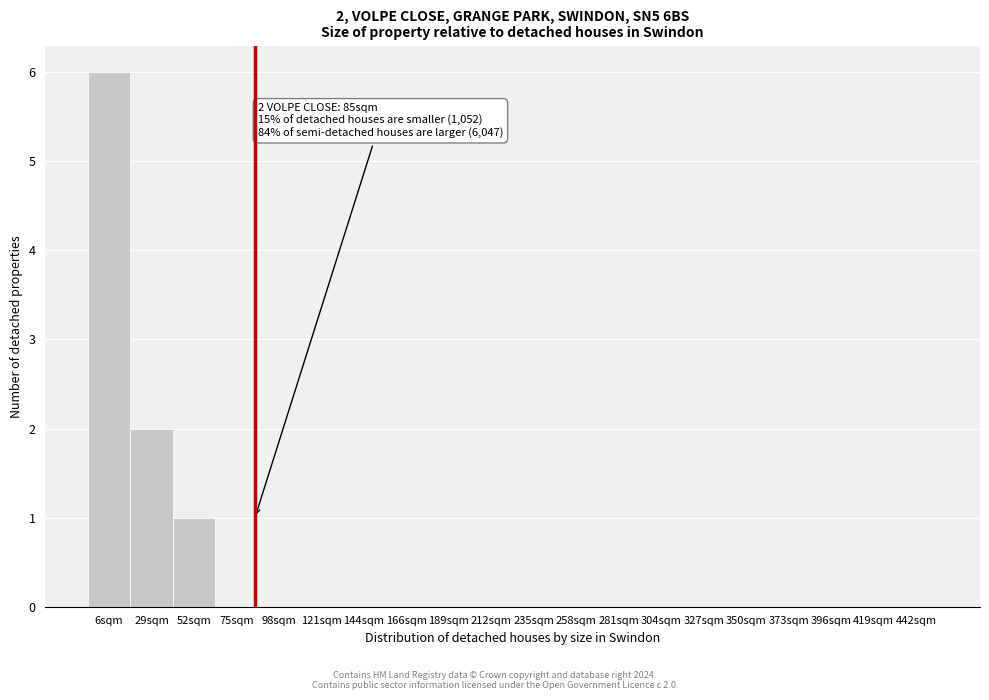

Reading left to right, list all the values displayed in this chart.

6sqm=6	29sqm=2	52sqm=1	75sqm=0	98sqm=0	121sqm=0	144sqm=0	166sqm=0	189sqm=0	212sqm=0	235sqm=0	258sqm=0	281sqm=0	304sqm=0	327sqm=0	350sqm=0	373sqm=0	396sqm=0	419sqm=0	442sqm=0